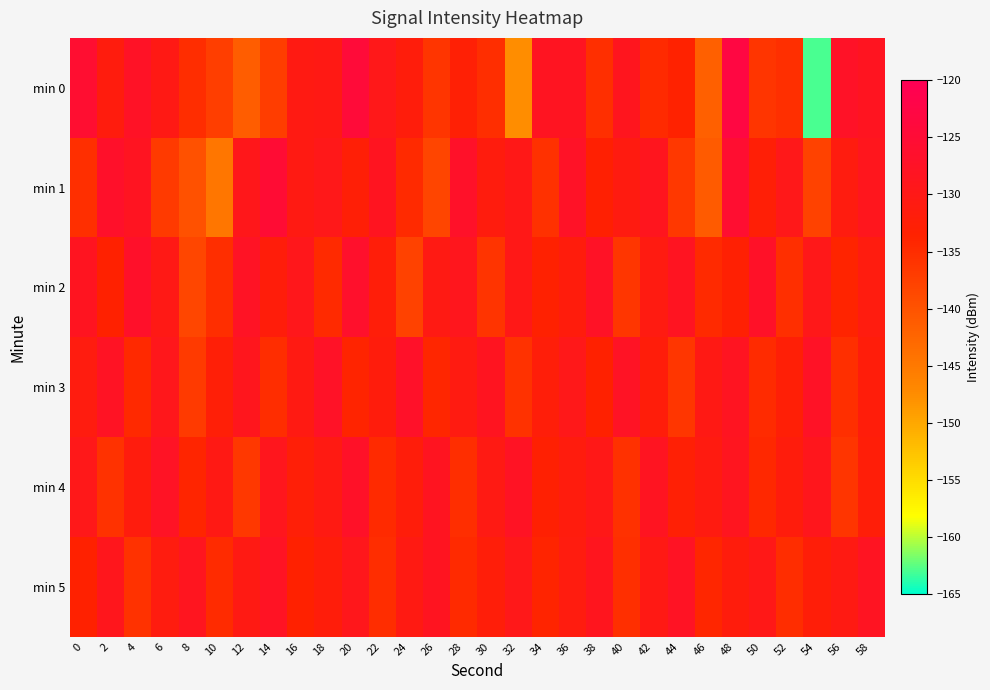

What is the total value across all series at 8?

-812.4